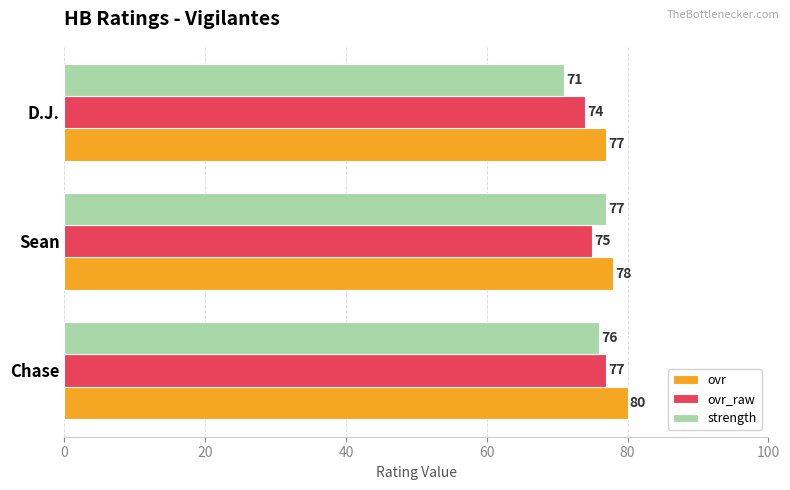

Rank the series by their average value, from highest to lowest.

ovr, ovr_raw, strength